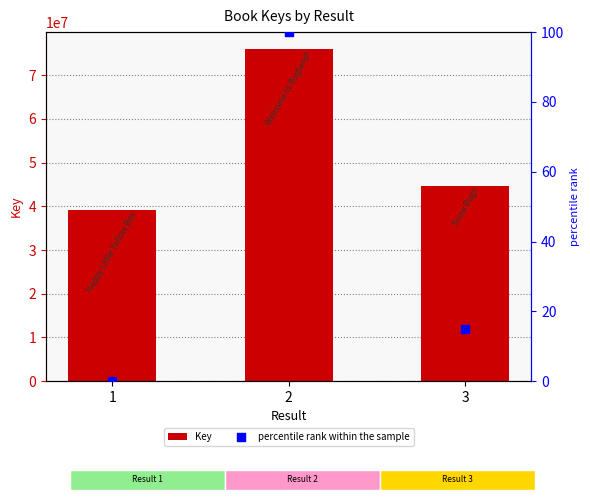

What is the total value across all series at 3?

44716470.9